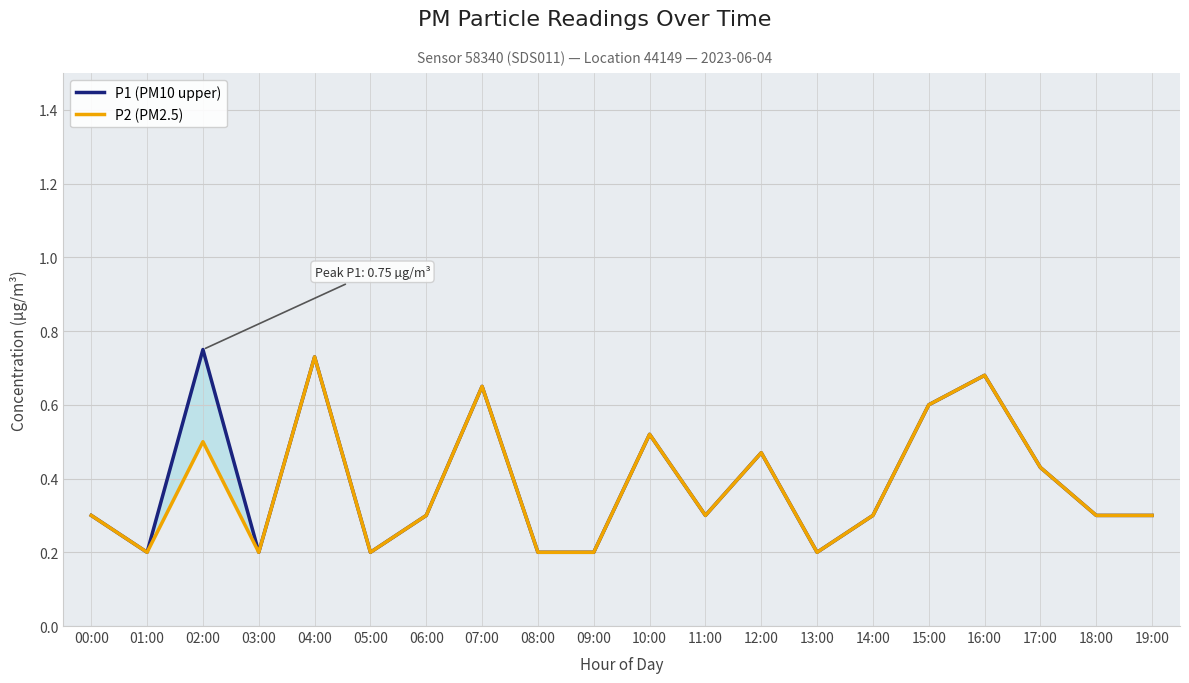

True or false: P1 (PM10 upper) and P2 (PM2.5) cross at least once.

False